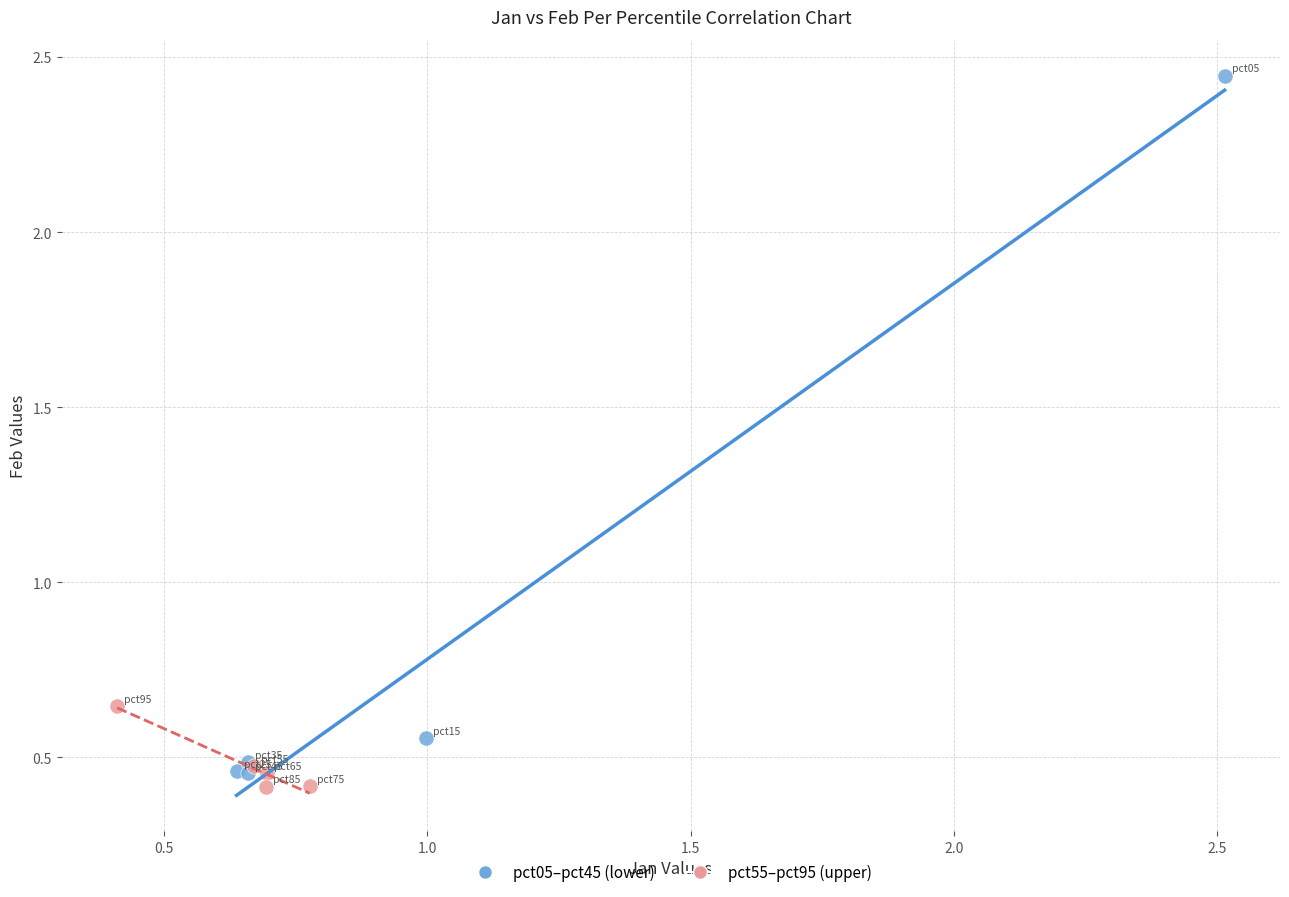

Which series has the widest spread of Y values?

pct05–pct45 (lower)